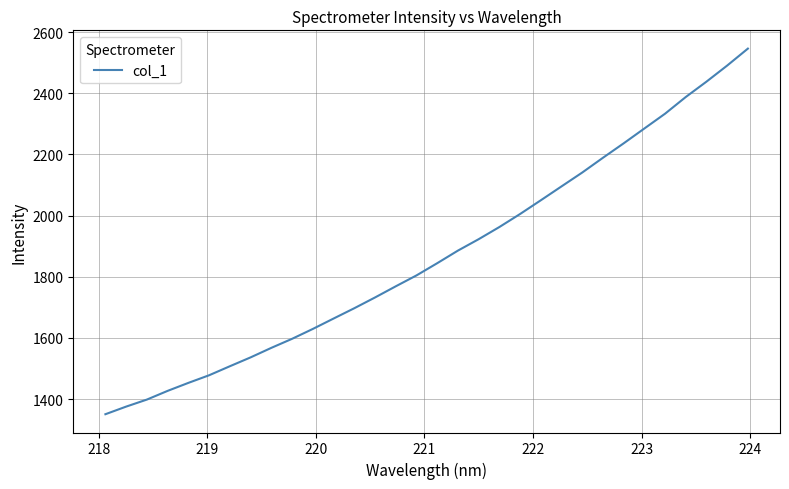

What is the greatest value displayed?

2545.8